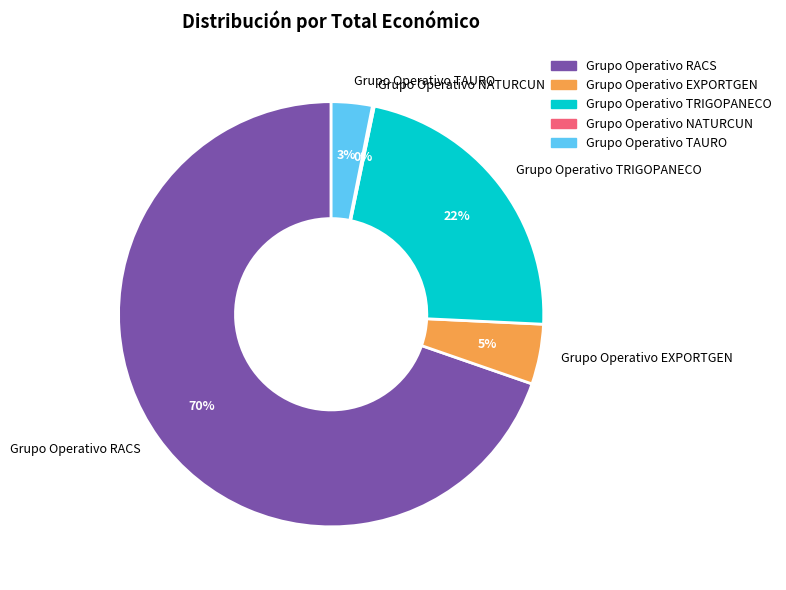

Does Grupo Operativo RACS account for over 50% of the chart?

Yes